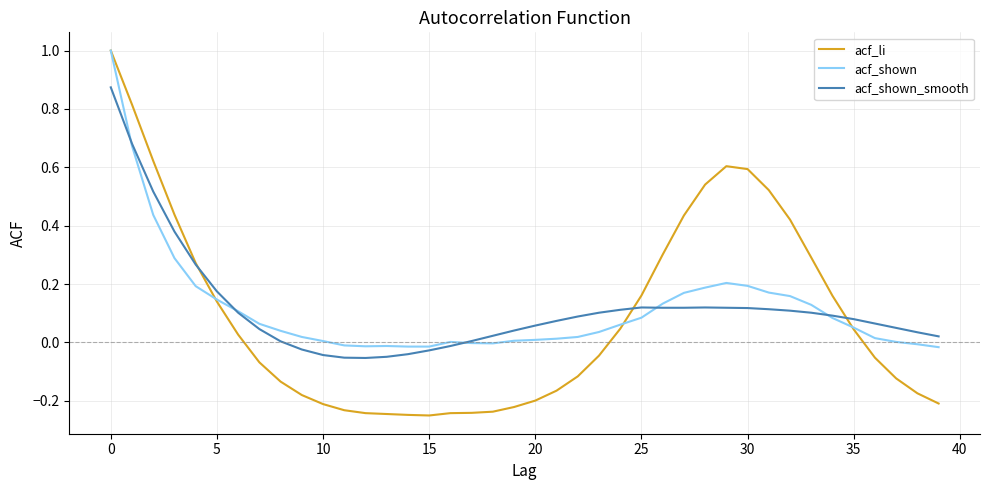

What is the maximum value shown in the chart?

1.0